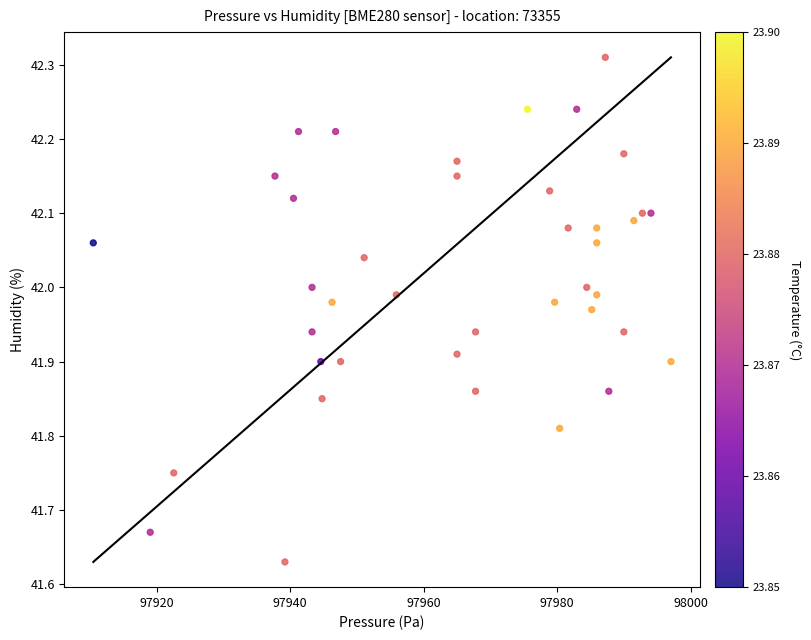

What is the range of X values (max minus min)?

86.6